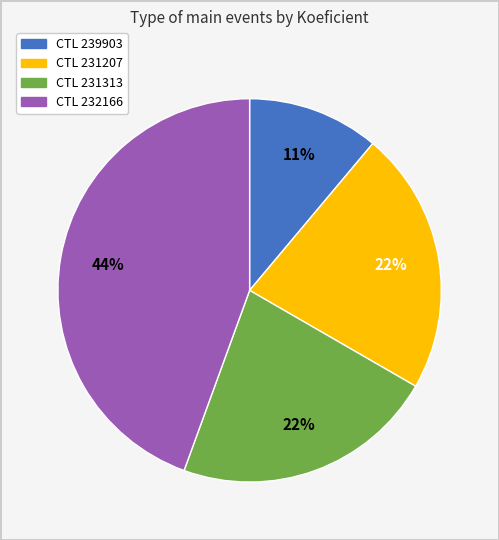

Is there any slice that represents more than half of the pie?

No